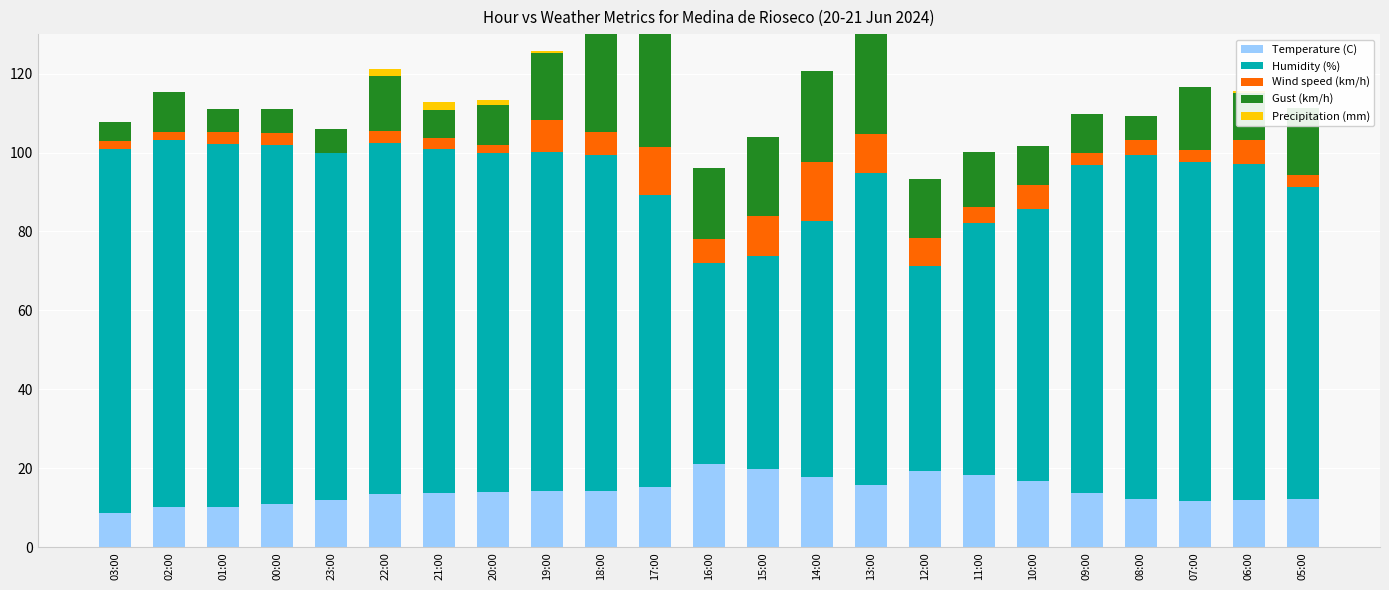

What is the difference between the second highest and minimum values in the Temperature (C) series?

11.1